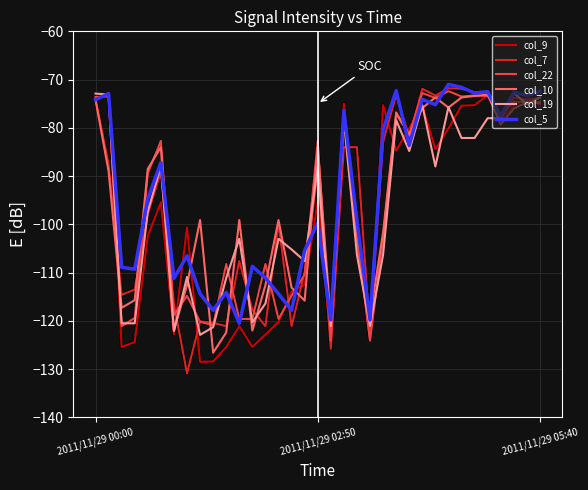

What is the lowest value of the col_7 series?

-130.9